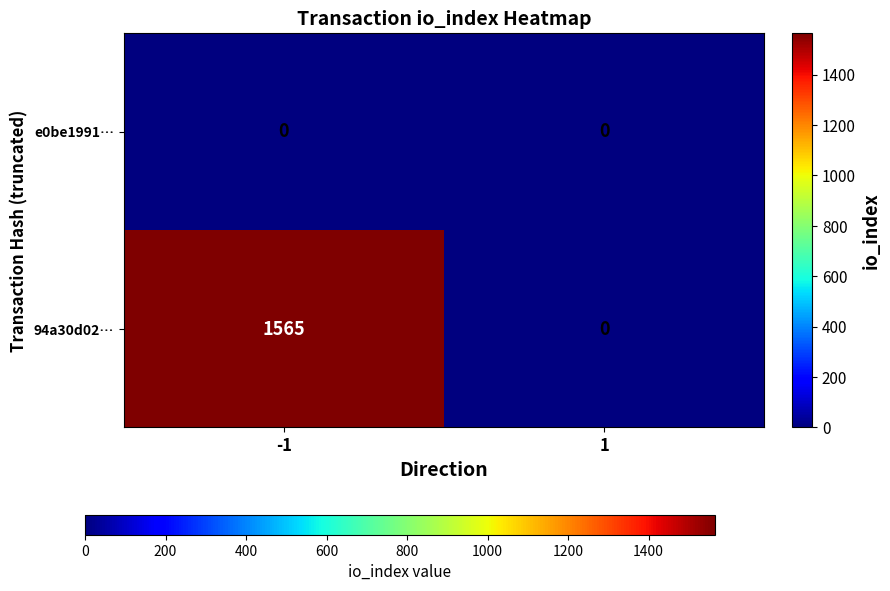

Reading right to left, list all the values displayed in this chart.

e0be1991…: 1=0	-1=0
94a30d02…: 1=0	-1=1565